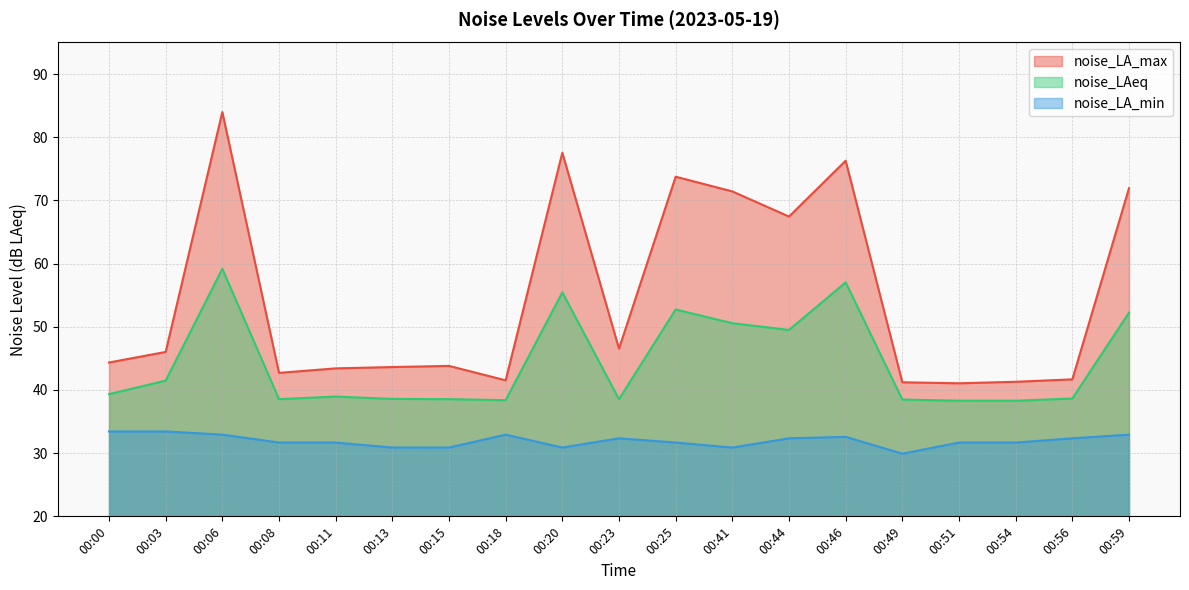

How many lines are shown in the chart?

3